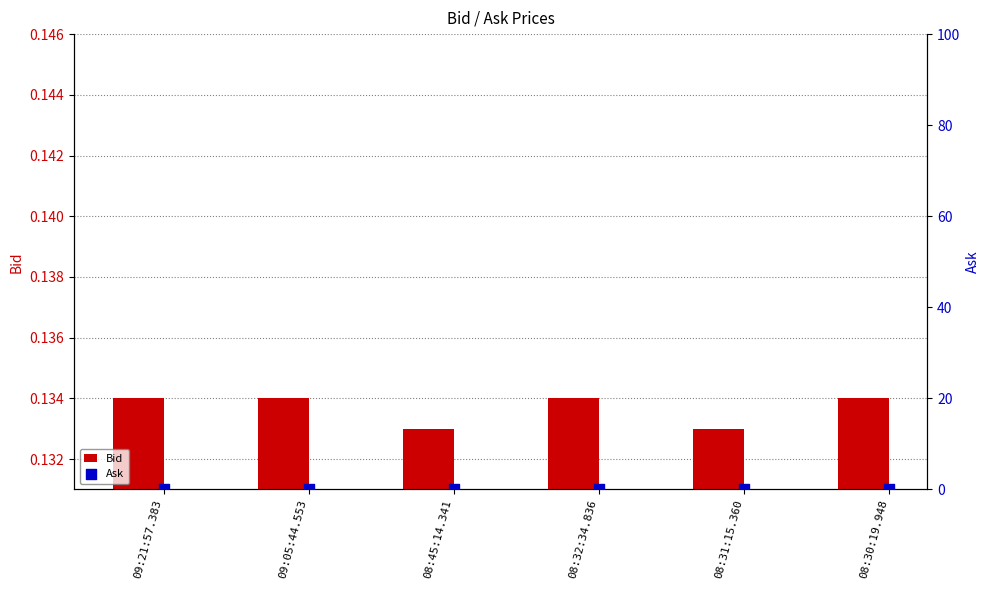

Which series has the largest total across all categories?

Ask